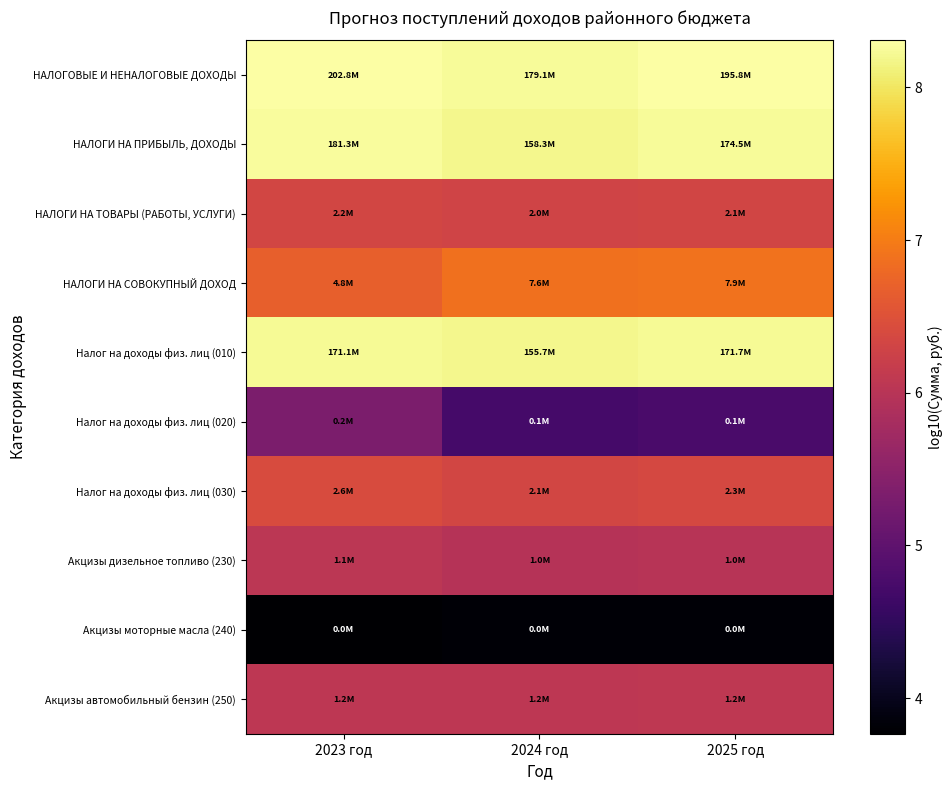

Reading left to right, list all the values displayed in this chart.

НАЛОГОВЫЕ И НЕНАЛОГОВЫЕ ДОХОДЫ: 2023 год=8.3	2024 год=8.3	2025 год=8.3
НАЛОГИ НА ПРИБЫЛЬ, ДОХОДЫ: 2023 год=8.3	2024 год=8.2	2025 год=8.2
НАЛОГИ НА ТОВАРЫ (РАБОТЫ, УСЛУГИ): 2023 год=6.3	2024 год=6.3	2025 год=6.3
НАЛОГИ НА СОВОКУПНЫЙ ДОХОД: 2023 год=6.7	2024 год=6.9	2025 год=6.9
Налог на доходы физ. лиц (010): 2023 год=8.2	2024 год=8.2	2025 год=8.2
Налог на доходы физ. лиц (020): 2023 год=5.3	2024 год=4.7	2025 год=4.8
Налог на доходы физ. лиц (030): 2023 год=6.4	2024 год=6.3	2025 год=6.4
Акцизы дизельное топливо (230): 2023 год=6.0	2024 год=6.0	2025 год=6.0
Акцизы моторные масла (240): 2023 год=3.8	2024 год=3.8	2025 год=3.8
Акцизы автомобильный бензин (250): 2023 год=6.1	2024 год=6.1	2025 год=6.1